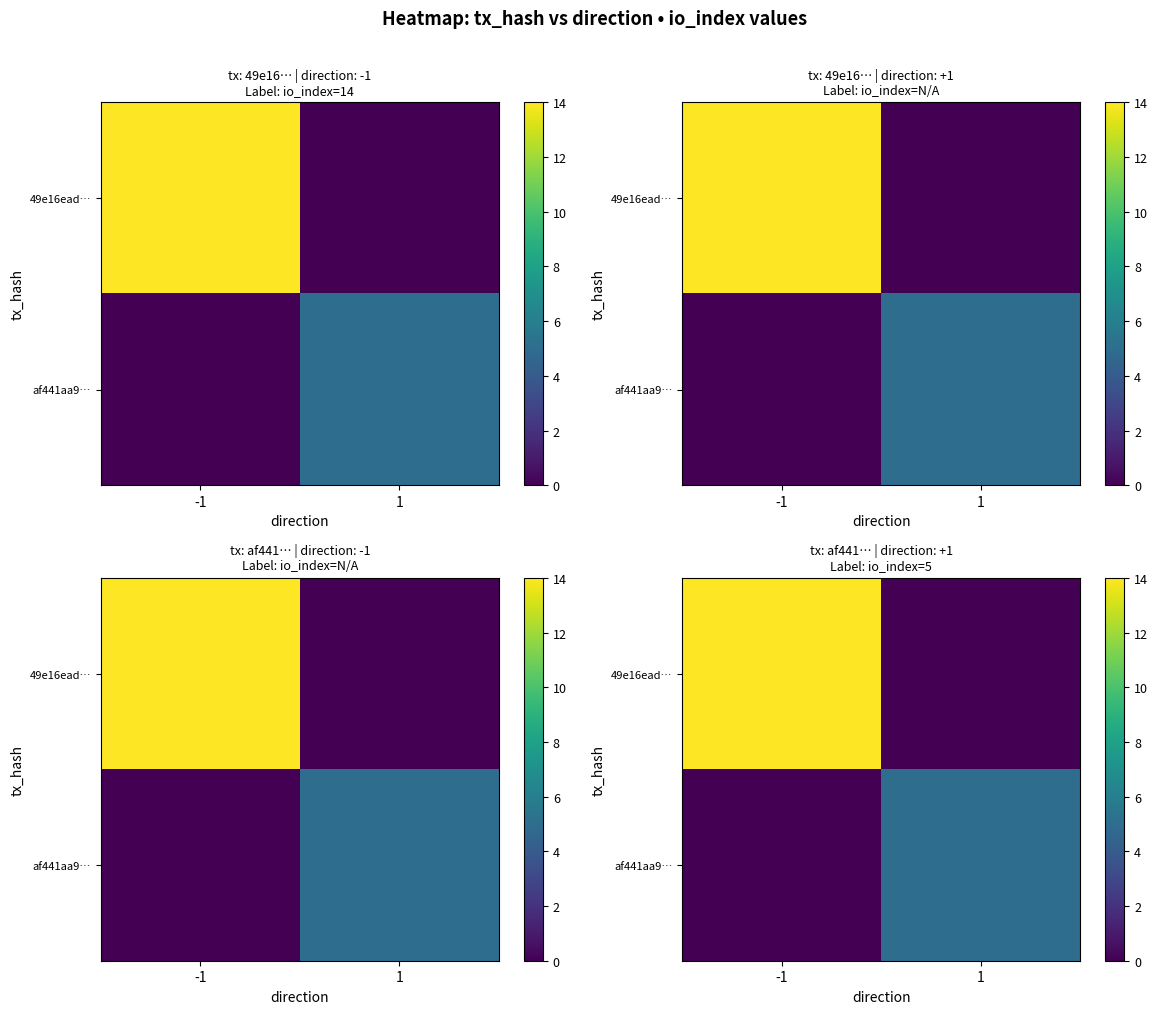

Which category has the lowest value in the 49e16ead… series?

1